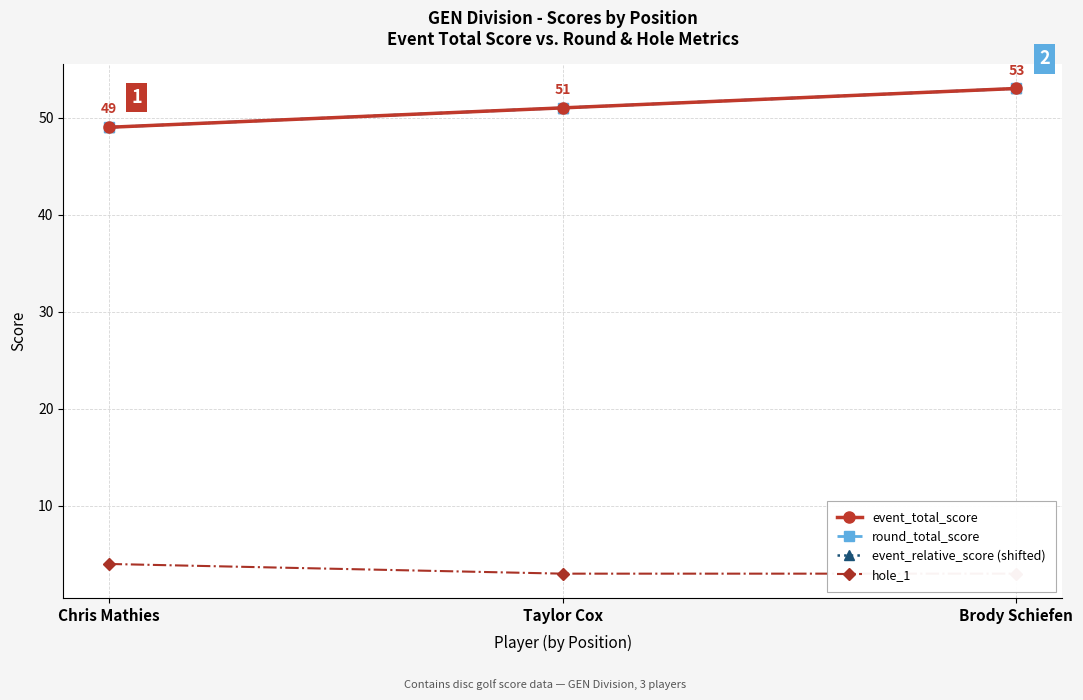

What position from the right is Brody Schiefen?

1